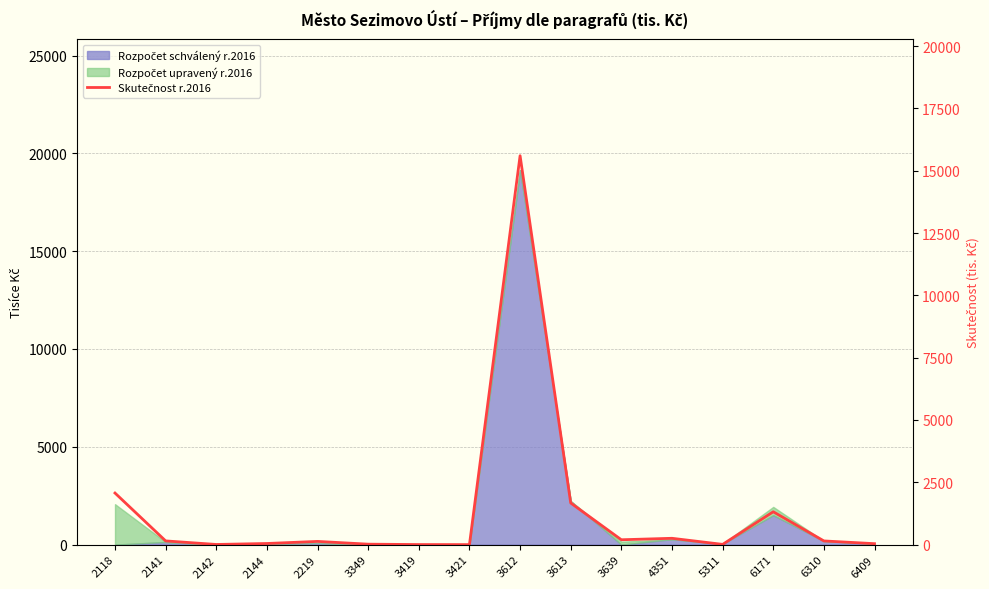

What is the smallest value displayed?

0.1